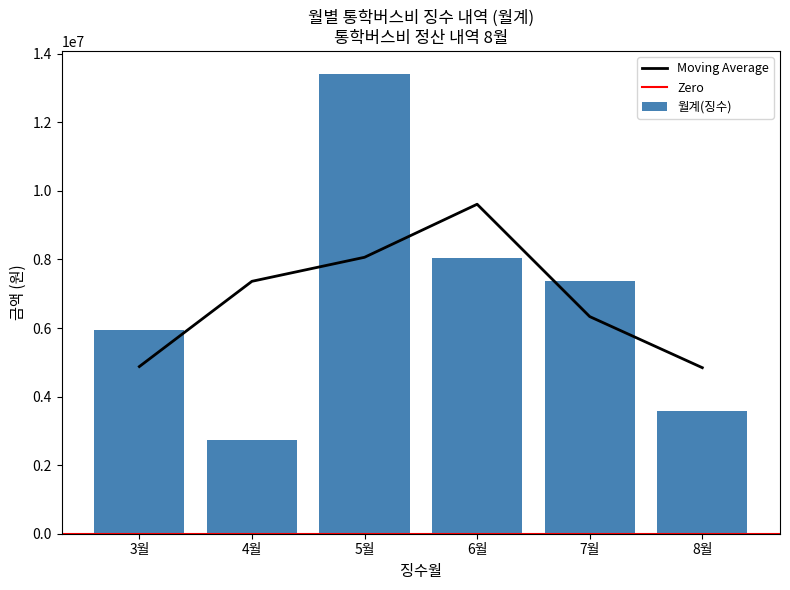

Count the number of categories in the chart.

6